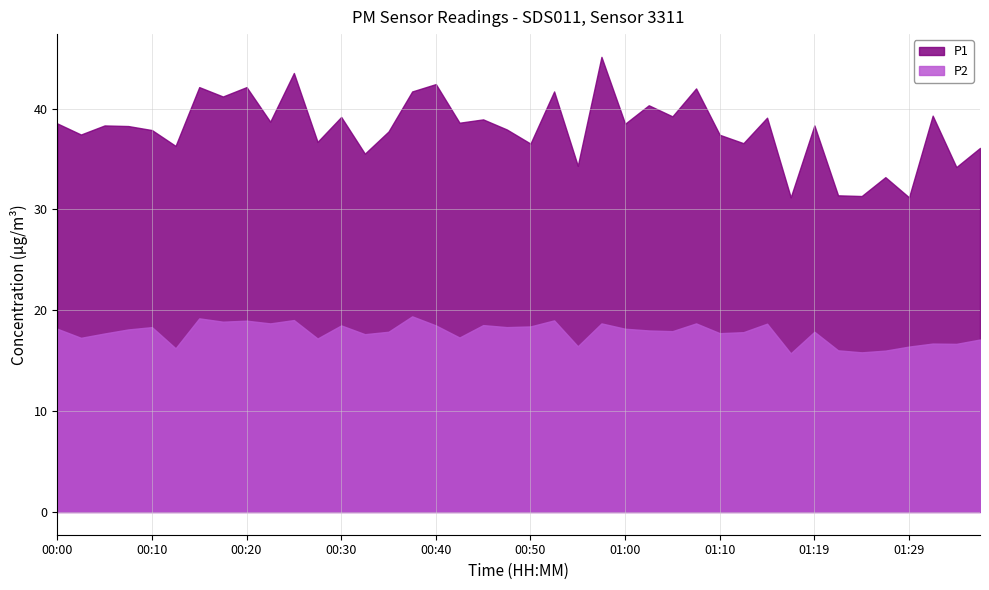

Reading left to right, transcribe all the data shown in this chart.

P1: 00:00=38.5	00:02=37.4	00:05=38.3	00:08=38.3	00:10=37.9	00:13=36.3	00:15=42.1	00:18=41.2	00:20=42.1	00:23=38.7	00:25=43.5	00:27=36.7	00:30=39.2	00:32=35.5	00:35=37.7	00:37=41.7	00:40=42.4	00:42=38.6	00:45=38.9	00:47=37.9	00:50=36.5	00:52=41.7	00:55=34.3	00:57=45.1	01:00=38.5	01:02=40.3	01:05=39.2	01:07=42.0	01:10=37.4	01:12=36.6	01:15=39.1	01:17=31.2	01:19=38.3	01:22=31.4	01:24=31.3	01:27=33.2	01:29=31.2	01:32=39.3	01:34=34.2	01:37=36.1
P2: 00:00=18.2	00:02=17.3	00:05=17.7	00:08=18.1	00:10=18.3	00:13=16.2	00:15=19.2	00:18=18.9	00:20=19.0	00:23=18.7	00:25=19.0	00:27=17.2	00:30=18.5	00:32=17.6	00:35=17.9	00:37=19.4	00:40=18.5	00:42=17.3	00:45=18.5	00:47=18.3	00:50=18.4	00:52=19.0	00:55=16.4	00:57=18.7	01:00=18.2	01:02=18.0	01:05=17.9	01:07=18.7	01:10=17.7	01:12=17.8	01:15=18.7	01:17=15.7	01:19=17.9	01:22=16.0	01:24=15.8	01:27=16.0	01:29=16.4	01:32=16.7	01:34=16.7	01:37=17.1